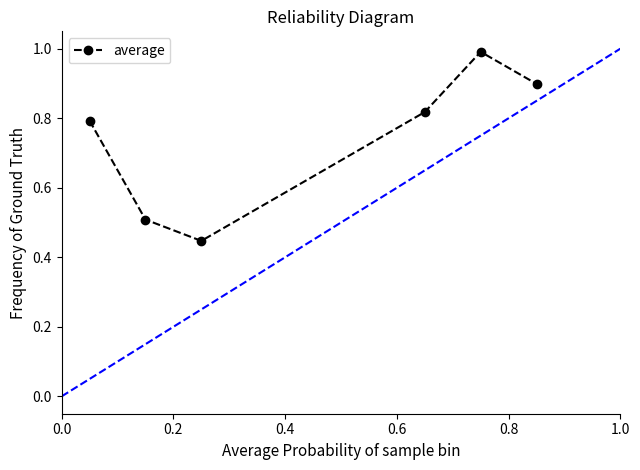

What is the value of the 6th point from the left?

0.9